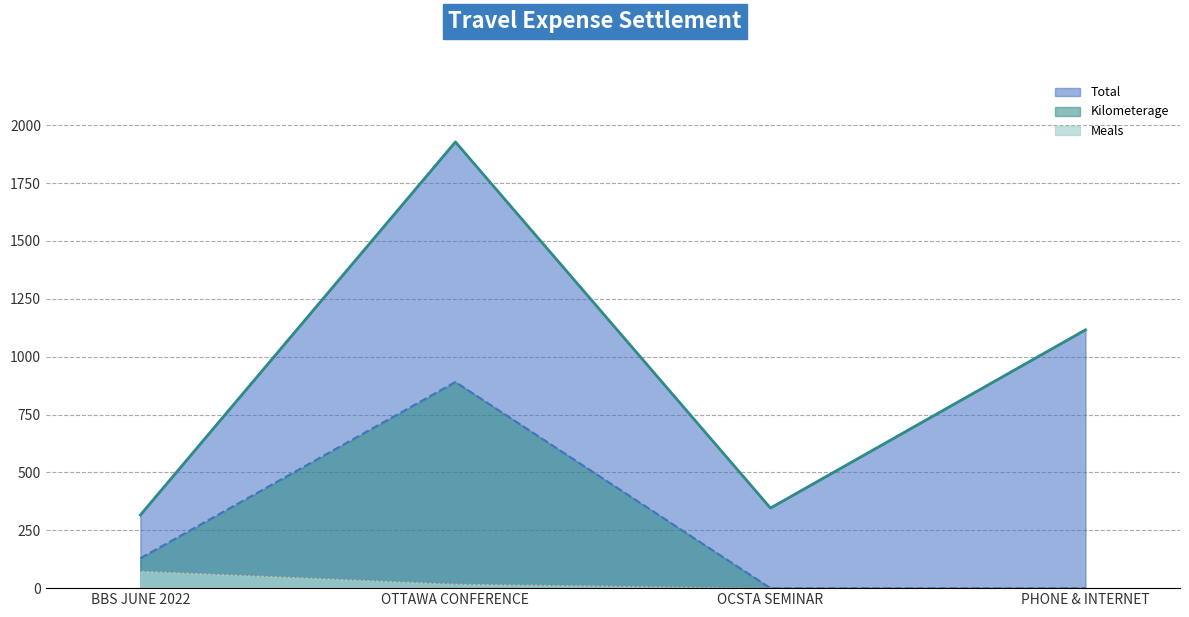

What is the sum of all Meals values?

92.7